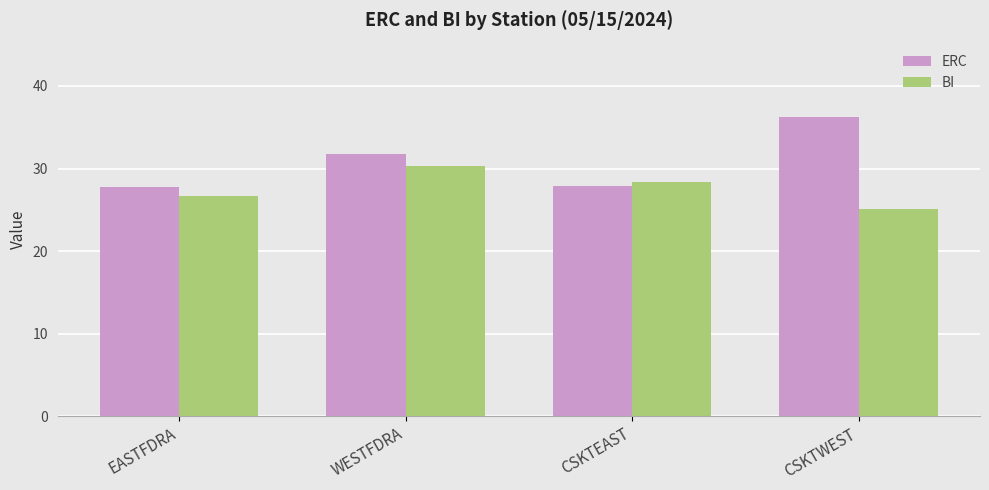

What position from the right is WESTFDRA?

3